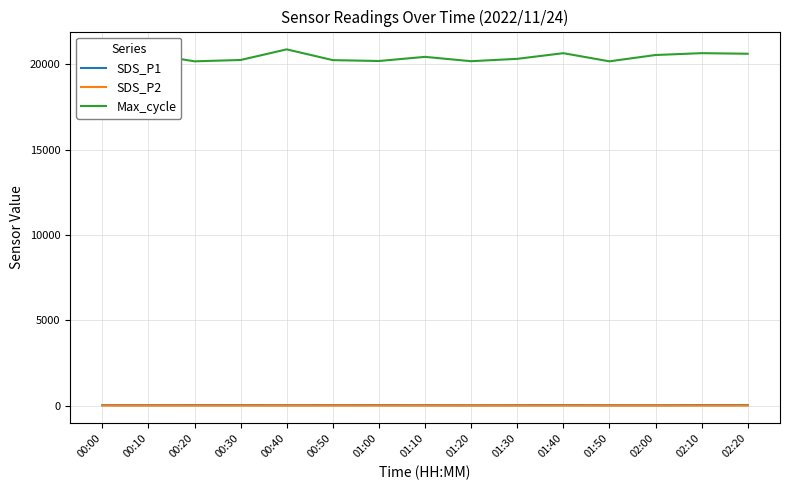

What is the sum of all Max_cycle values?

306589.0